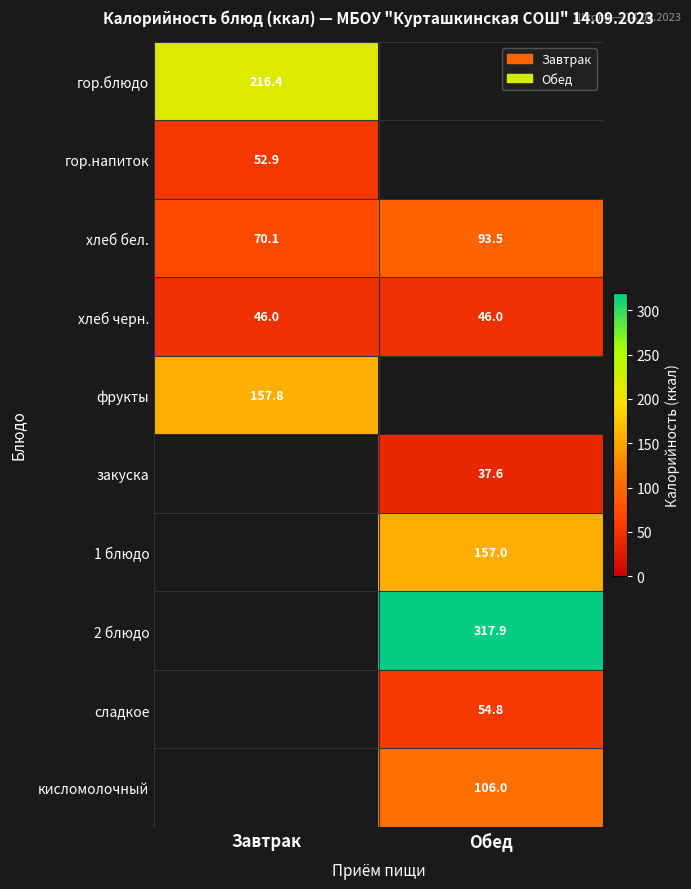

True or false: 1 блюдо has a value of 229.1 at Обед.

False